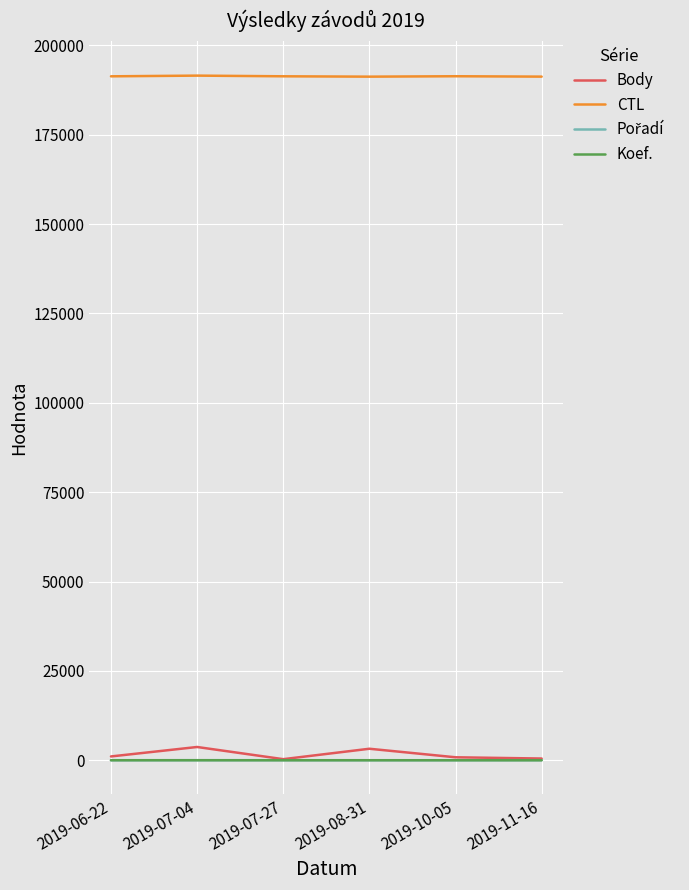

Count the number of data series in this chart.

4